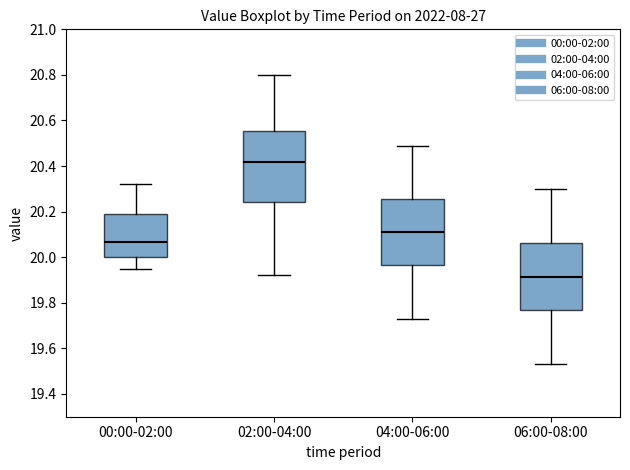

Where is the lower edge of the box for 04:00-06:00 on the y-axis? The values are not printed on the chart, so give them approximately, as read against the axis.

19.96